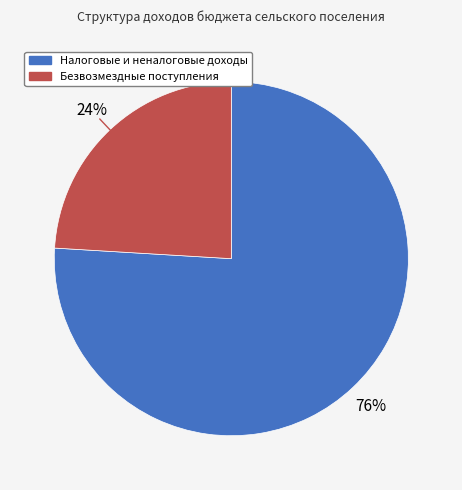

Count the number of slices in the pie.

2